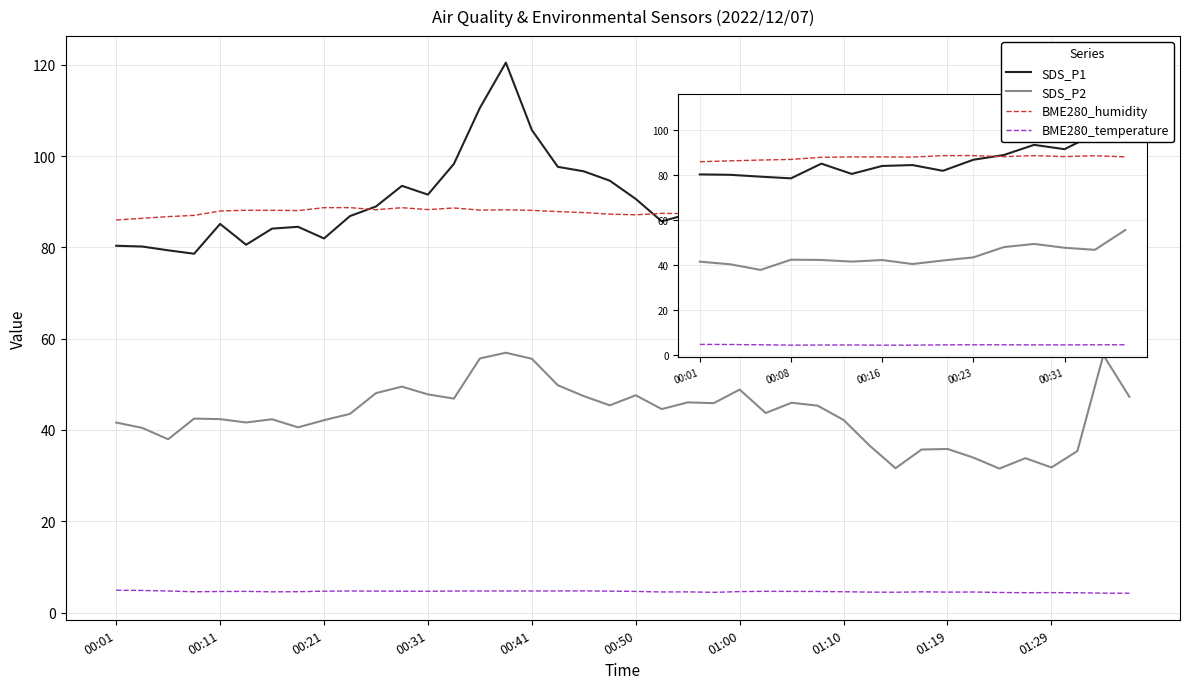

Which series has the widest spread of values?

SDS_P1